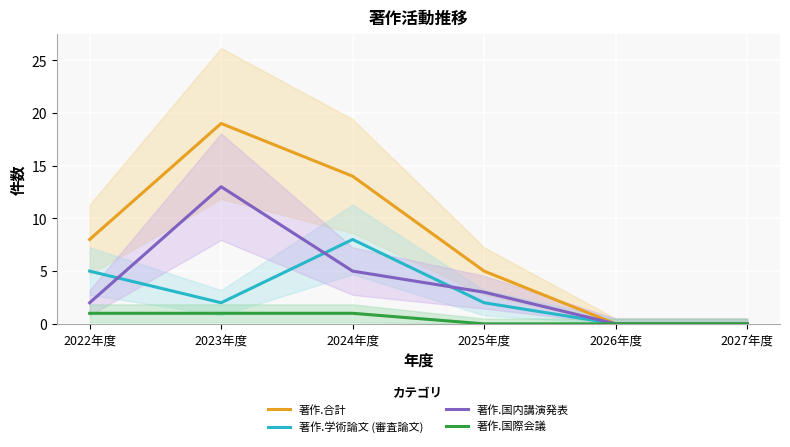

Reading right to left, extract all data points from this chart.

著作.合計: 0	0	5	14	19	8
著作.学術論文 (審査論文): 0	0	2	8	2	5
著作.国内講演発表: 0	0	3	5	13	2
著作.国際会議: 0	0	0	1	1	1